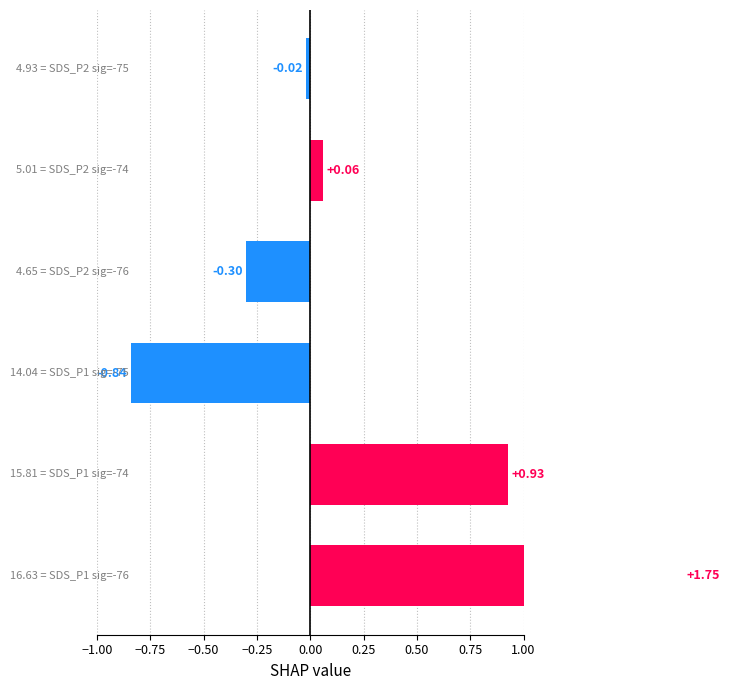

How many values are below 0?

3